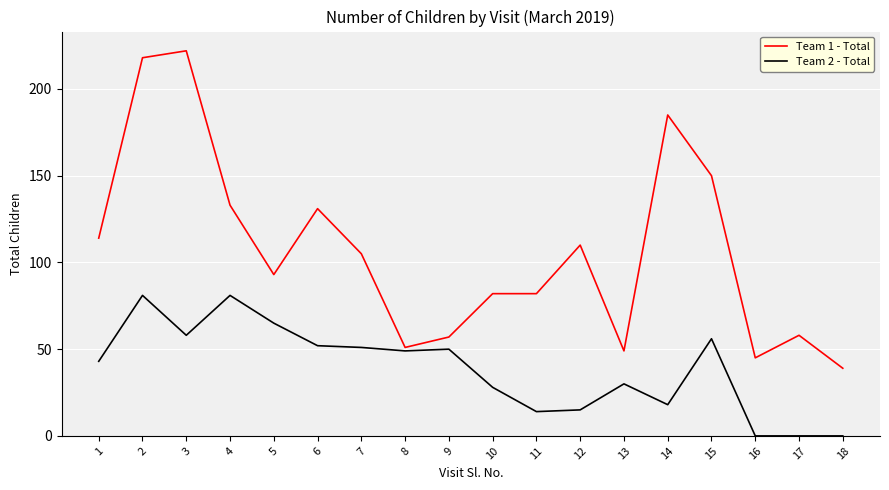

True or false: Team 2 - Total and Team 1 - Total intersect in this chart.

False